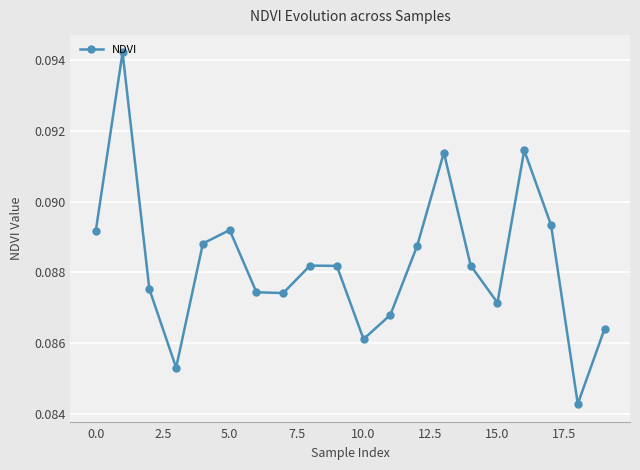

How many points are higher than both their immediate neighbors (excluding endpoints)?

5